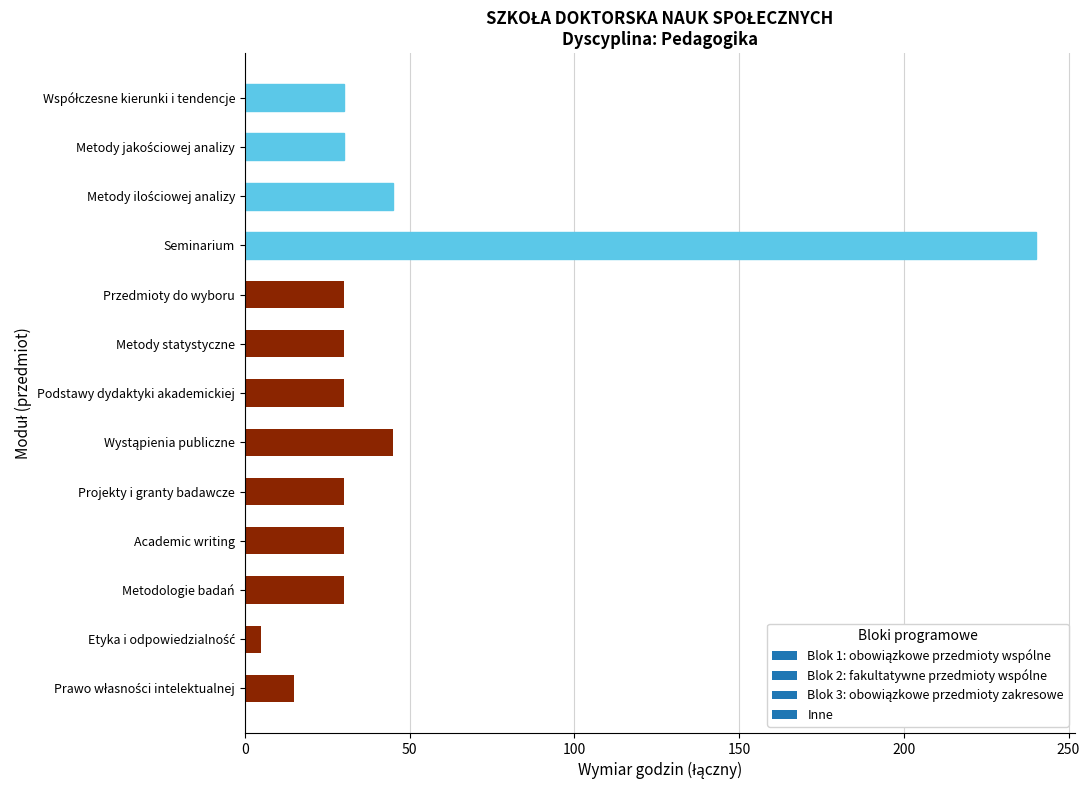

Which label corresponds to the largest value in the chart?

Seminarium